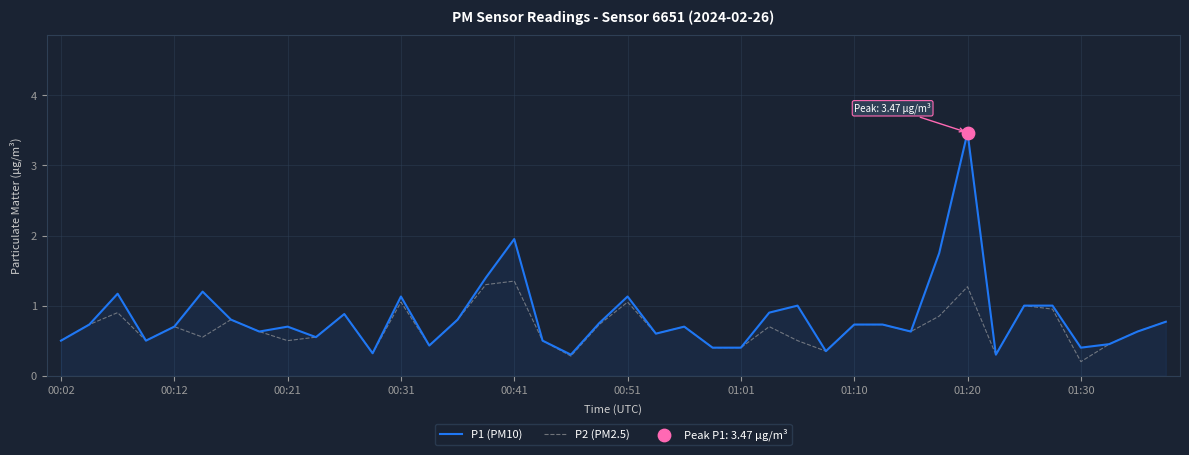

What is the maximum value shown in the chart?

3.5